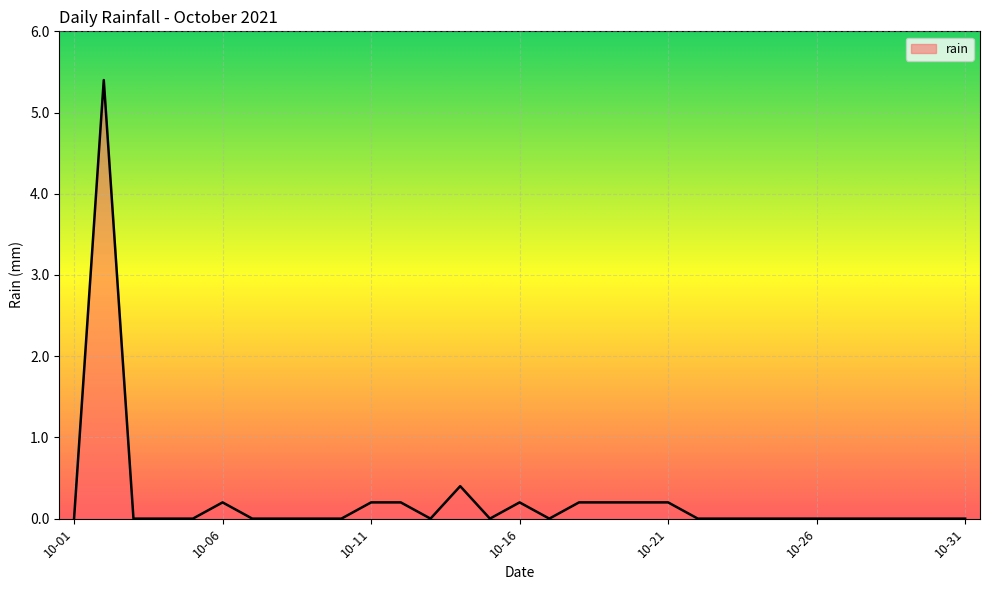

What is the maximum value shown in the chart?

5.4